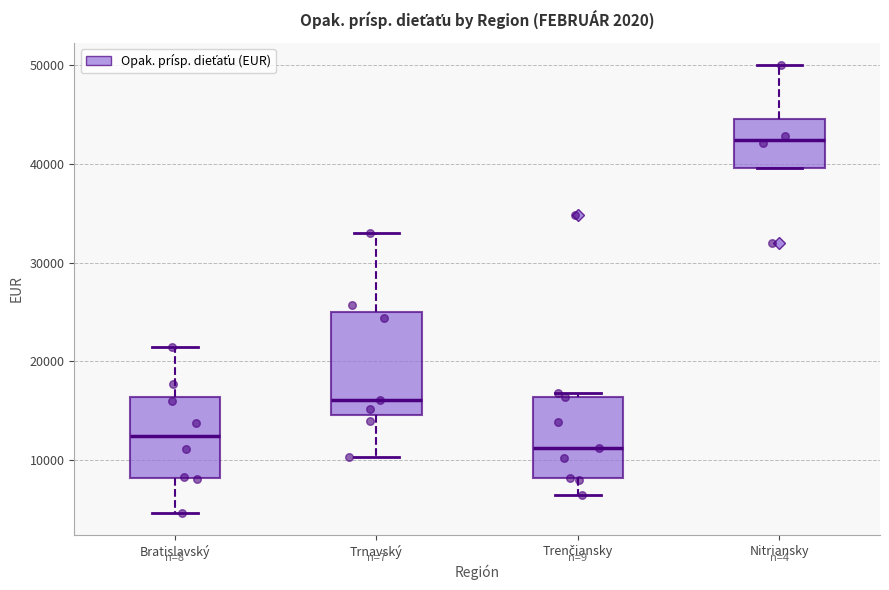

Which box has the highest median line?

Nitriansky